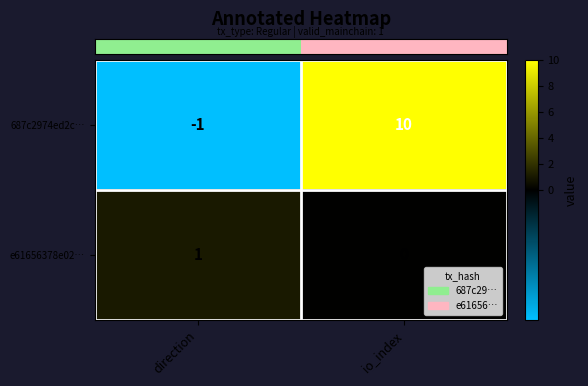

Which label corresponds to the largest value in the chart?

io_index